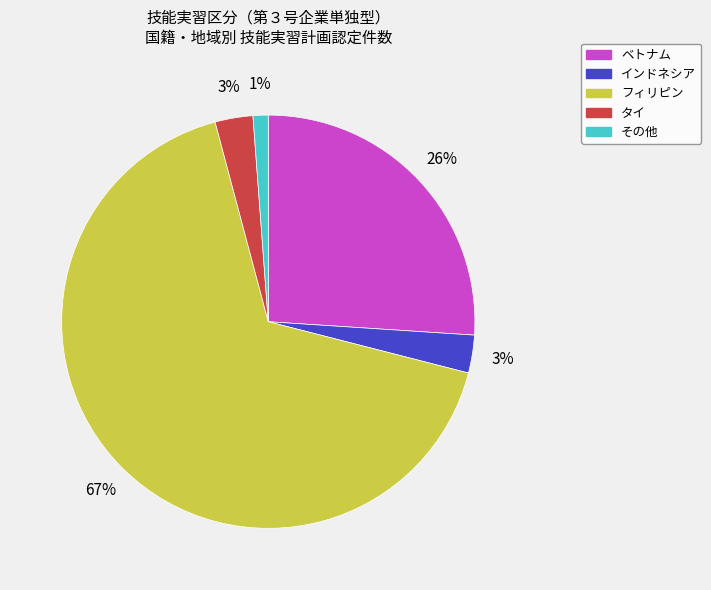

What percentage is the ベトナム slice, to the nearest percent?

26%